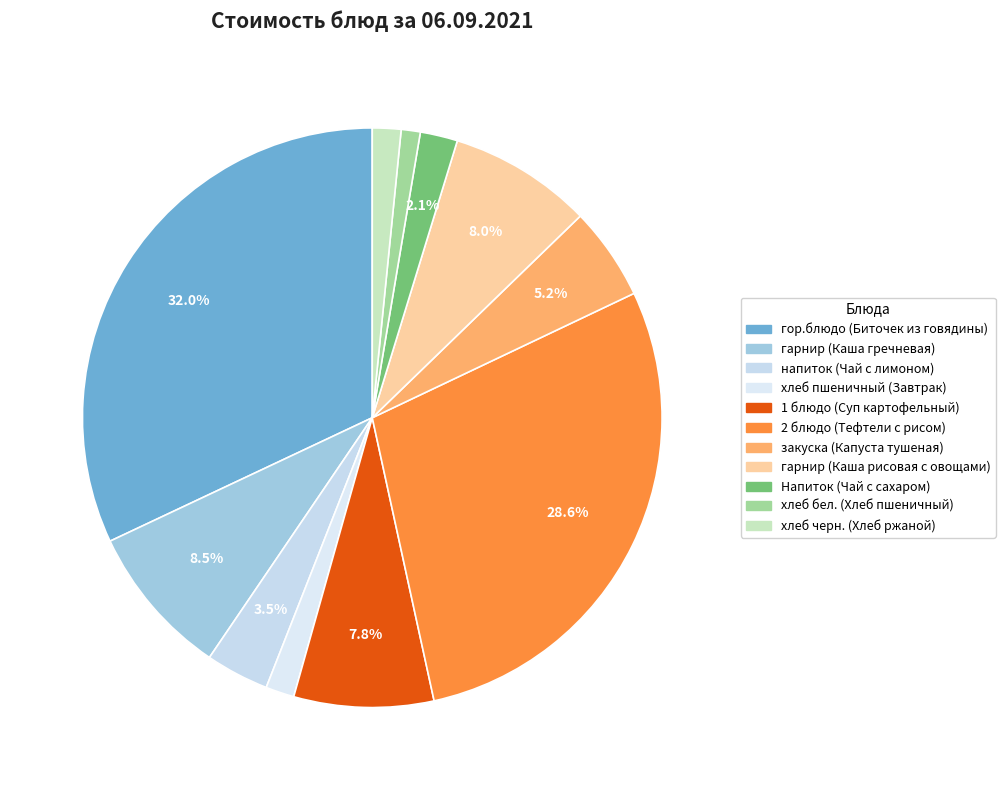

To the nearest percent, what portion does 1 блюдо (Суп картофельный) represent?

8%